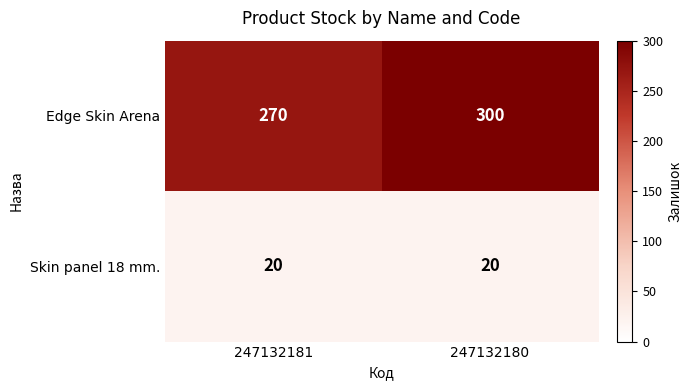

What value does the Skin panel 18 mm. series have at 247132180?

20